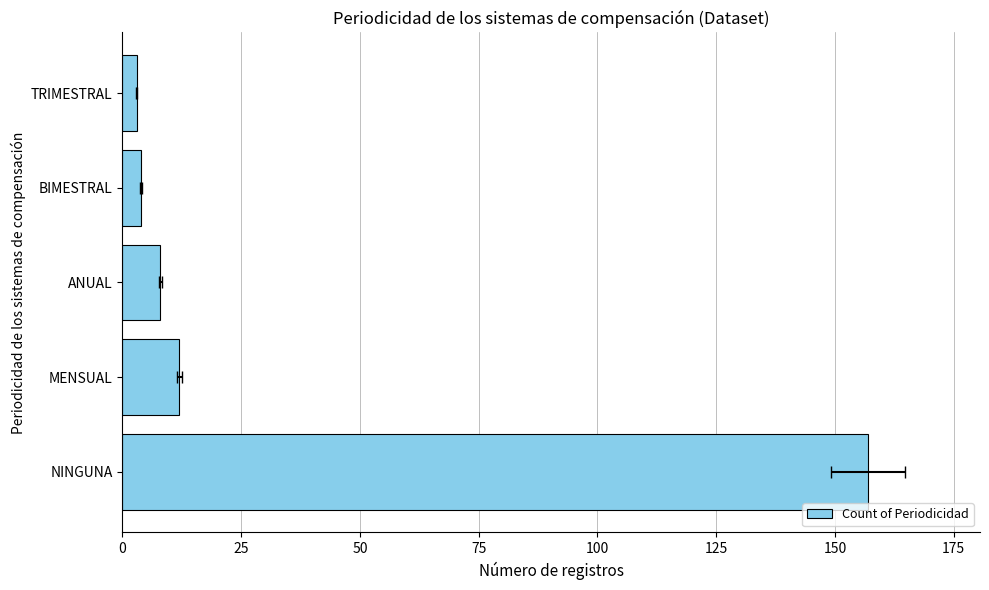

Are the bars grouped side by side (vs. stacked)?

No